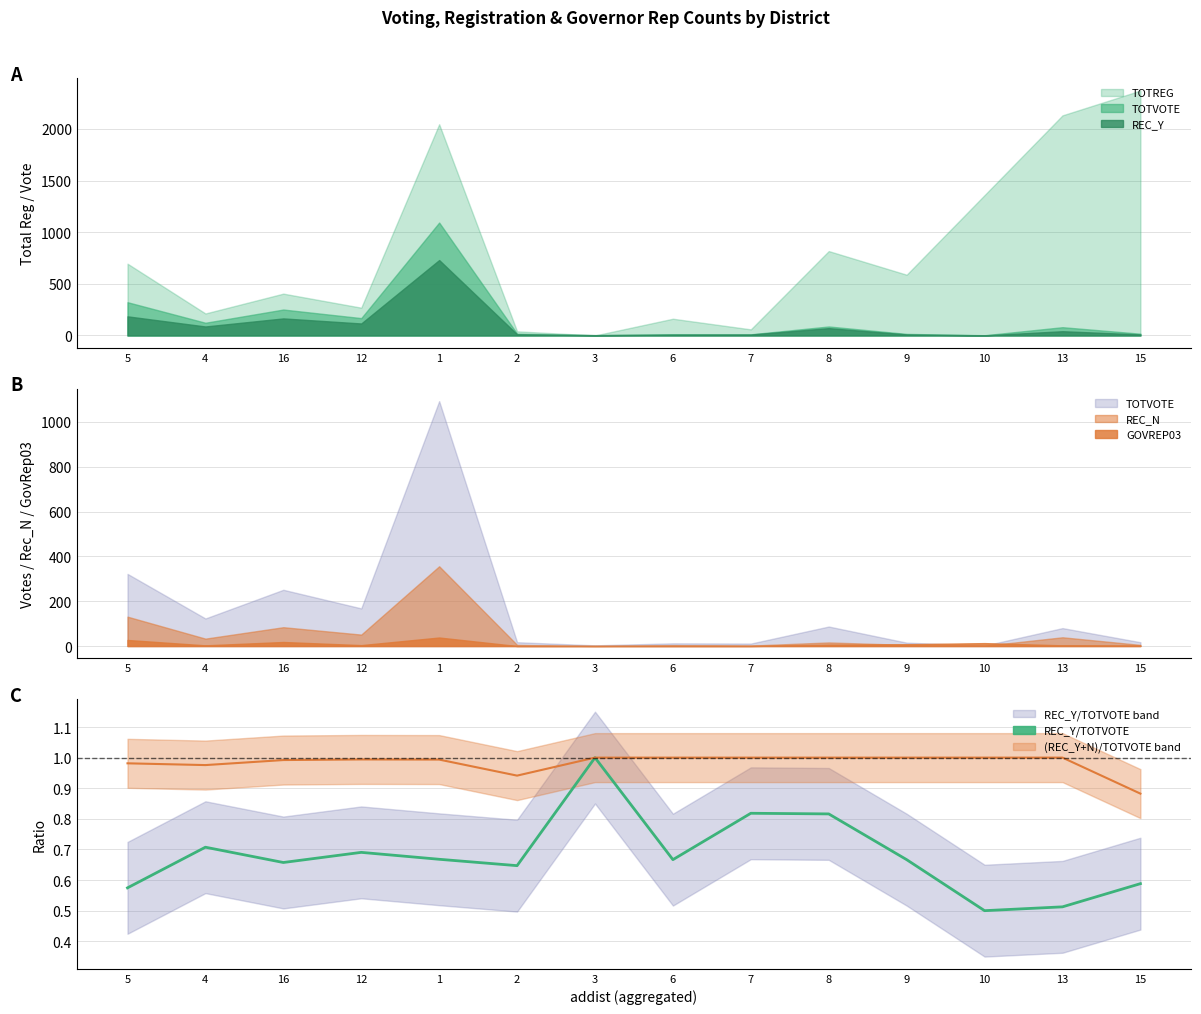

How many categories are shown in the chart?

14